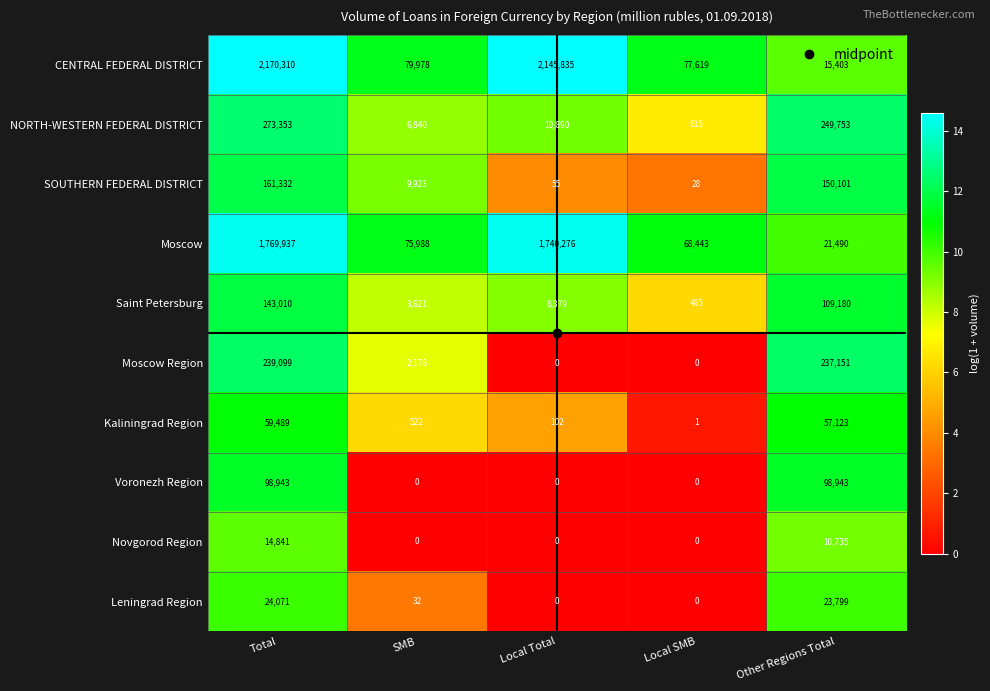

True or false: Voronezh Region has a value of 98943 at Total.

True